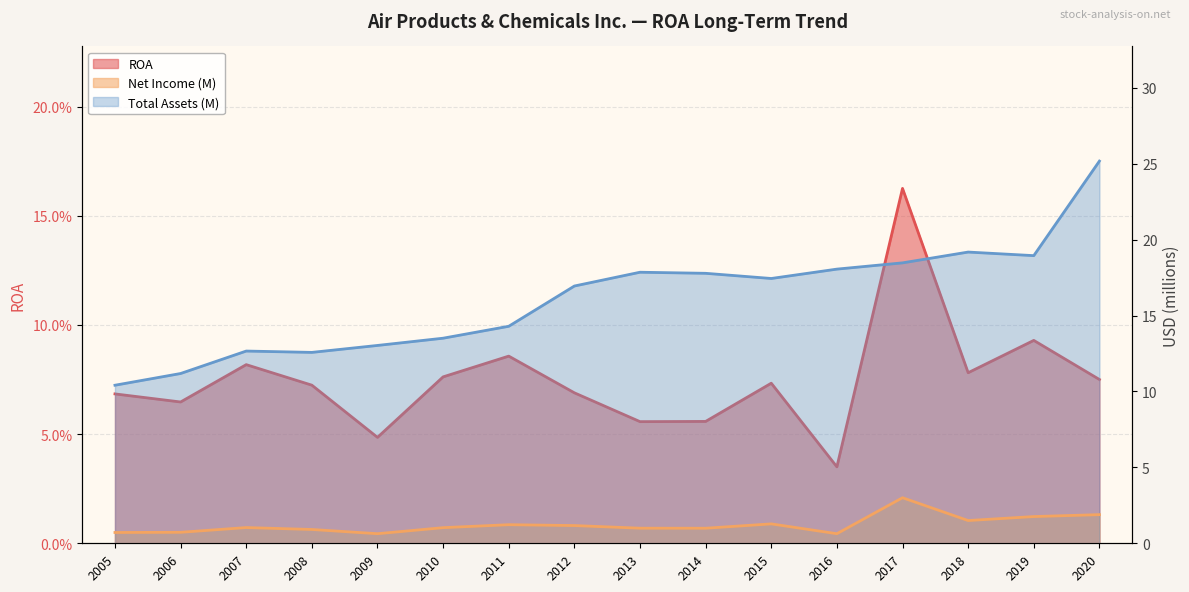

At 2016, list the series in order from smallest to largest.

ROA, Net Income (M), Total Assets (M)